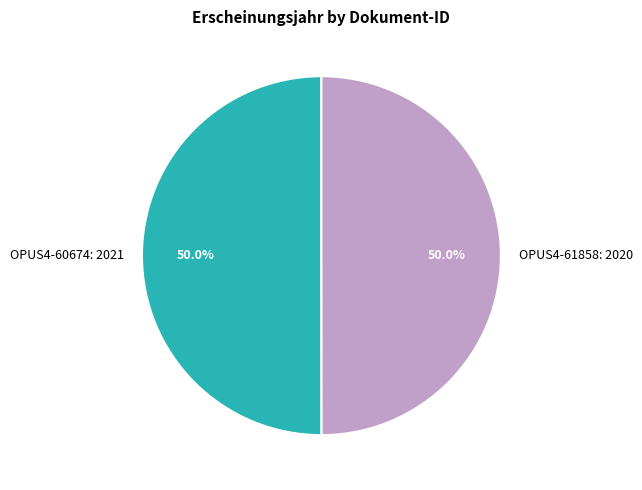

Approximately how many times larger is the value at OPUS4-61858: 2020 compared to OPUS4-60674: 2021?

1.0